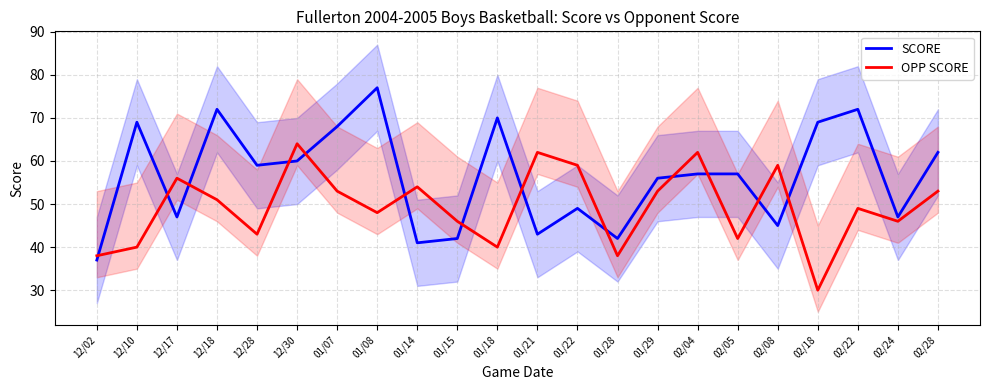

The OPP SCORE series shows 92 at 02/04. True or false?

False